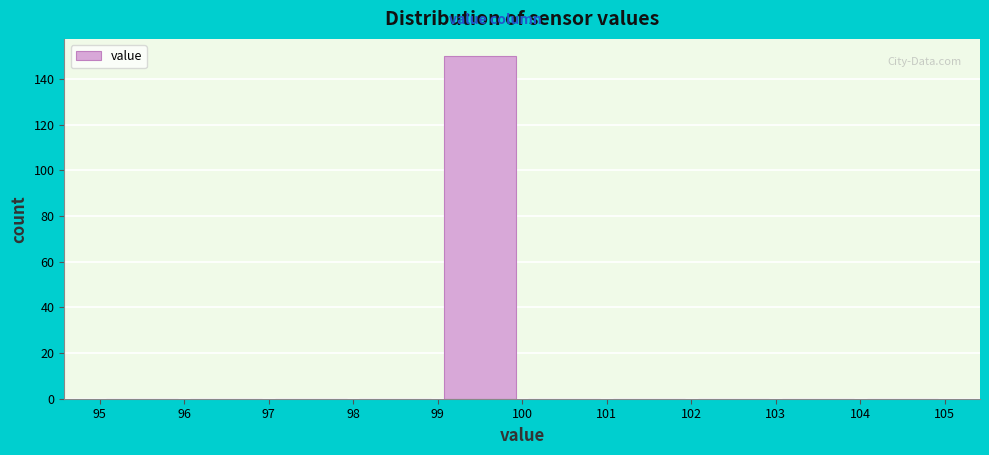

Reading left to right, transcribe this chart: for each bar, give the range it covers on the x-axis and its height. The values are not printed on the chart, so give them approximately, as read against the axis.

95 to 96: 0
96 to 97: 0
97 to 98: 0
98 to 99: 0
99 to 100: 150
100 to 101: 0
101 to 102: 0
102 to 103: 0
103 to 104: 0
104 to 105: 0